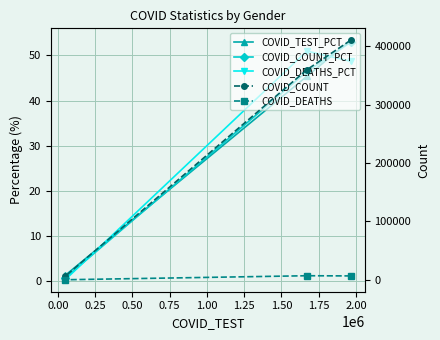

Is the value of COVID_DEATHS at 0.25 greater than the value of COVID_TEST_PCT at −0.25?

No